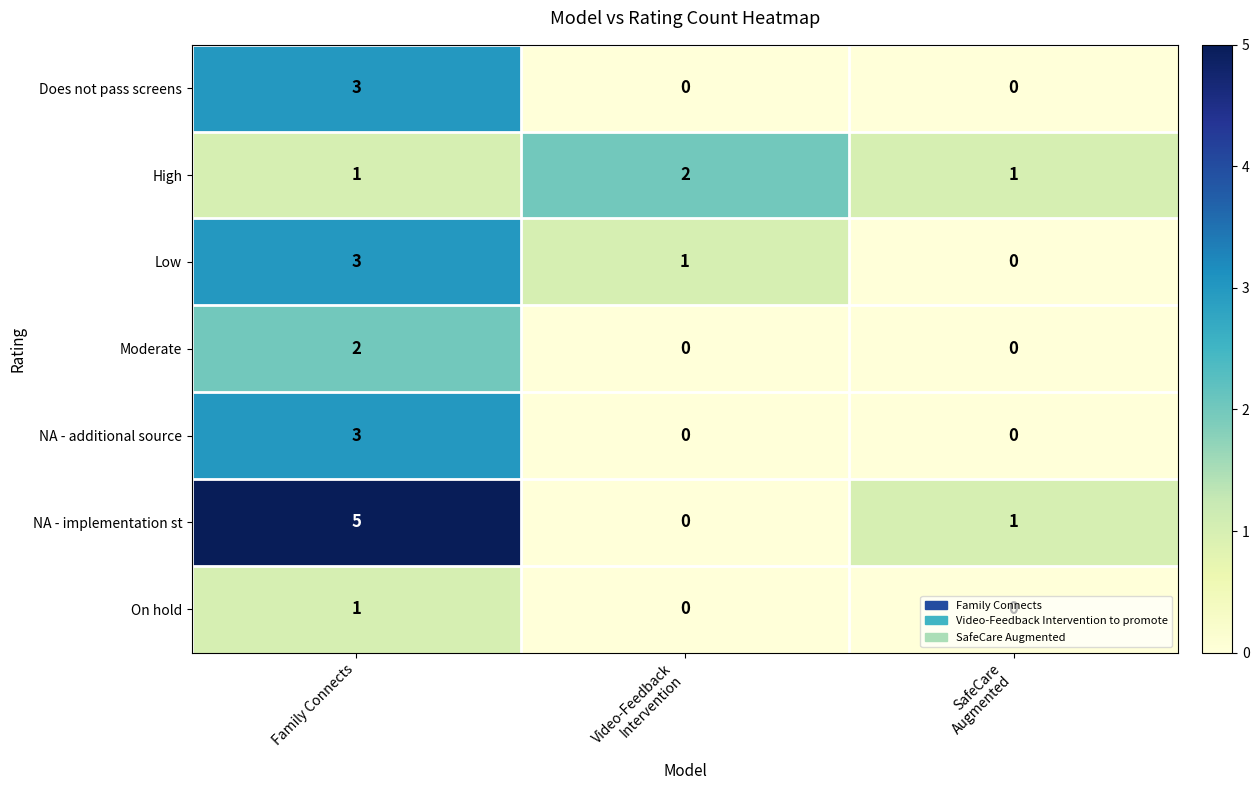

How many distinct data groups are displayed?

7